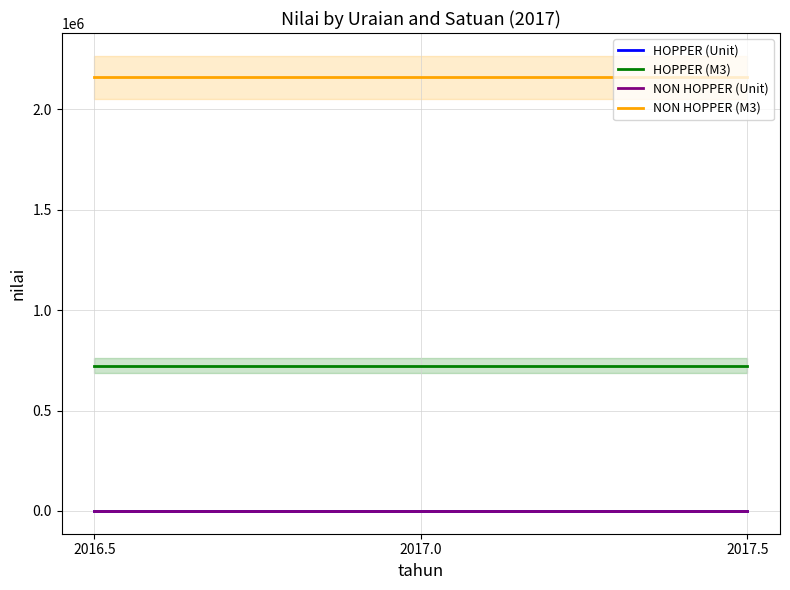

What is the label of the 2nd point from the right?

2017.0